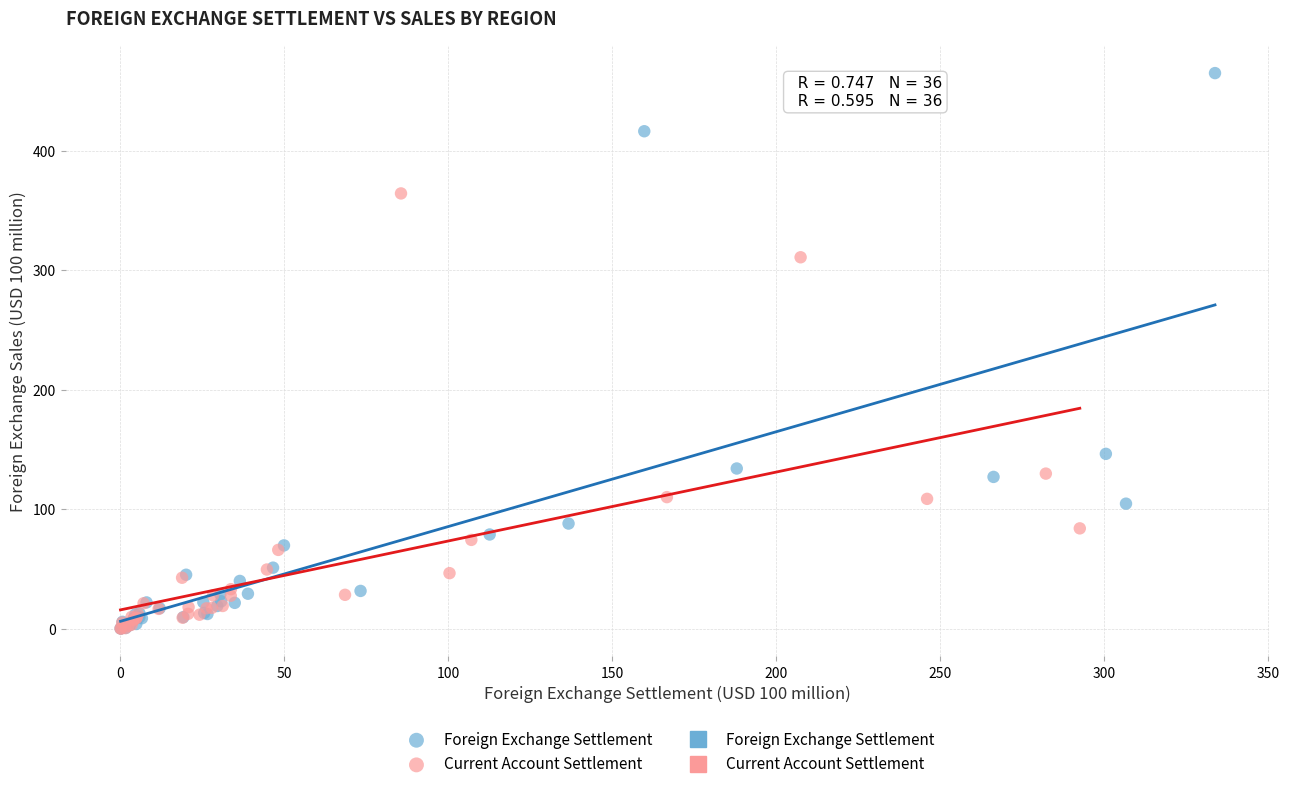

Which series has the widest spread of Y values?

Foreign Exchange Settlement